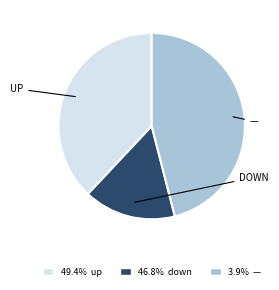

Does any single category account for the majority?

No